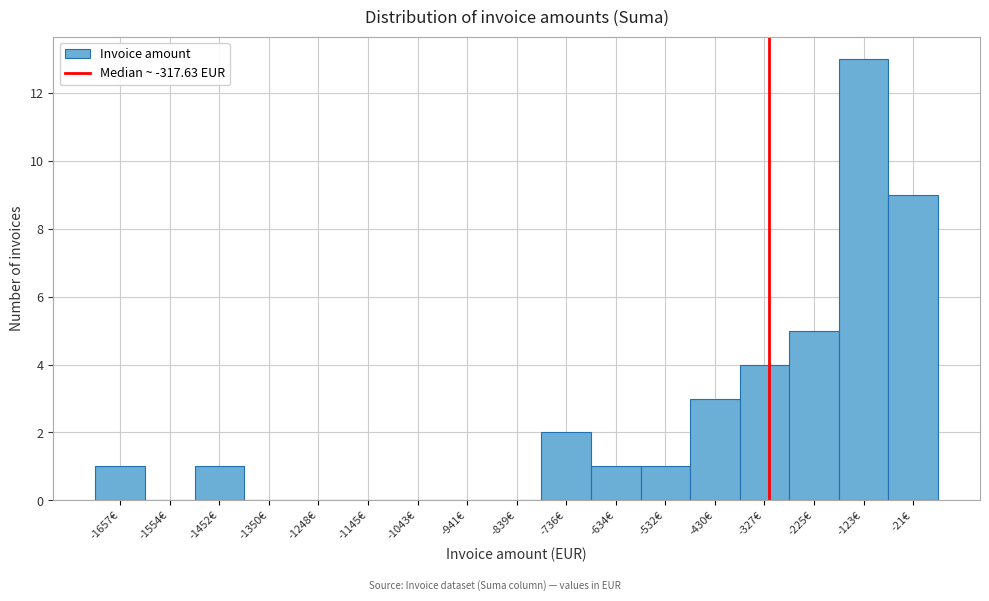

How tall is the bar that spans -580 to -480 on the x-axis? Neither the bar edges nor the heights are printed on the chart, so give them approximately, as read against the axes.

1